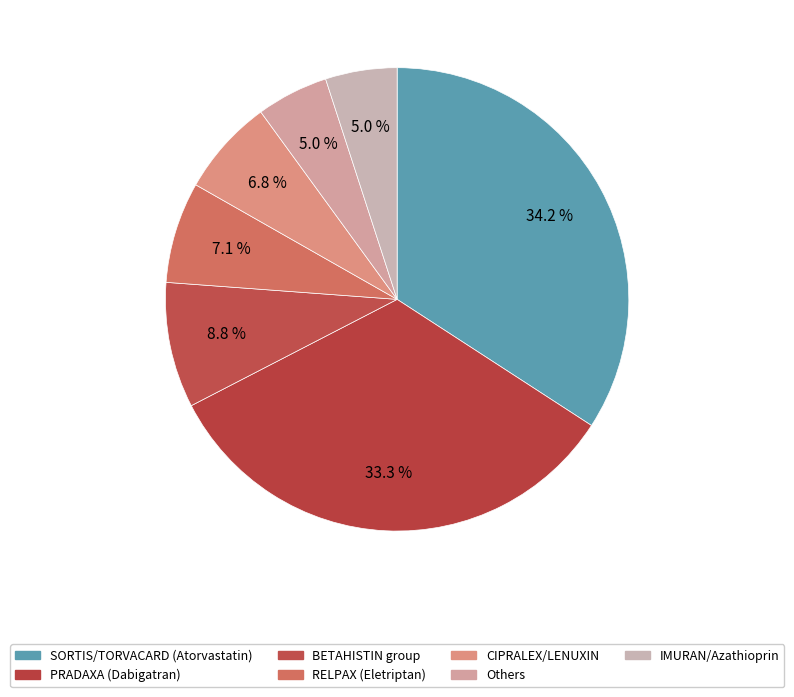

How many slices are in this pie chart?

7